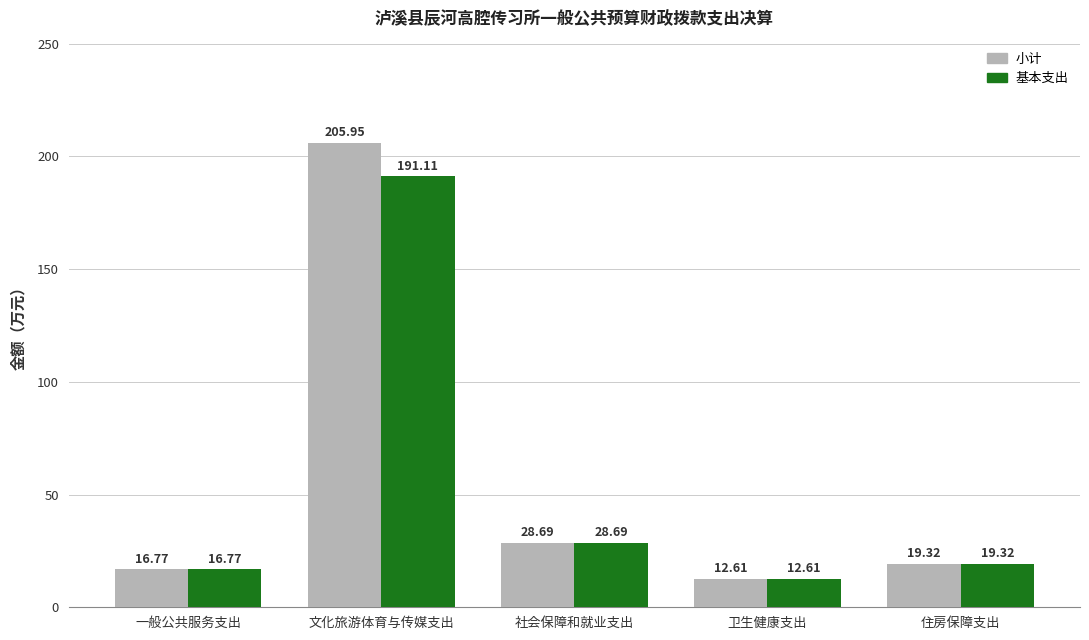

Count the number of categories in the chart.

5